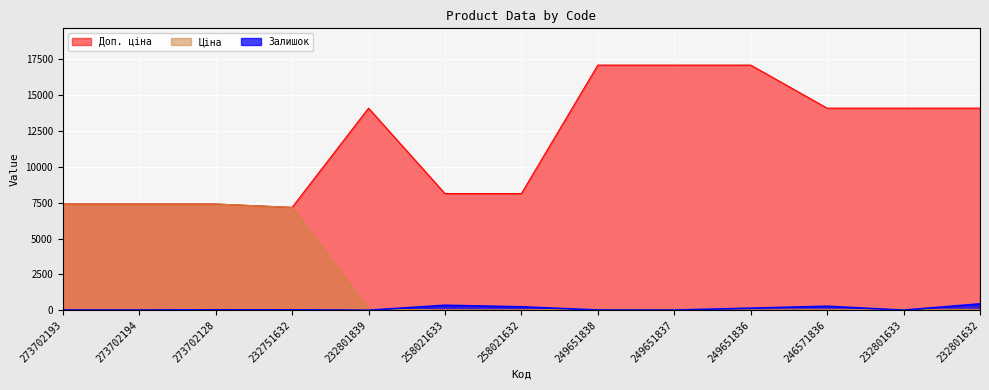

True or false: Доп. ціна and Ціна cross at least once.

False